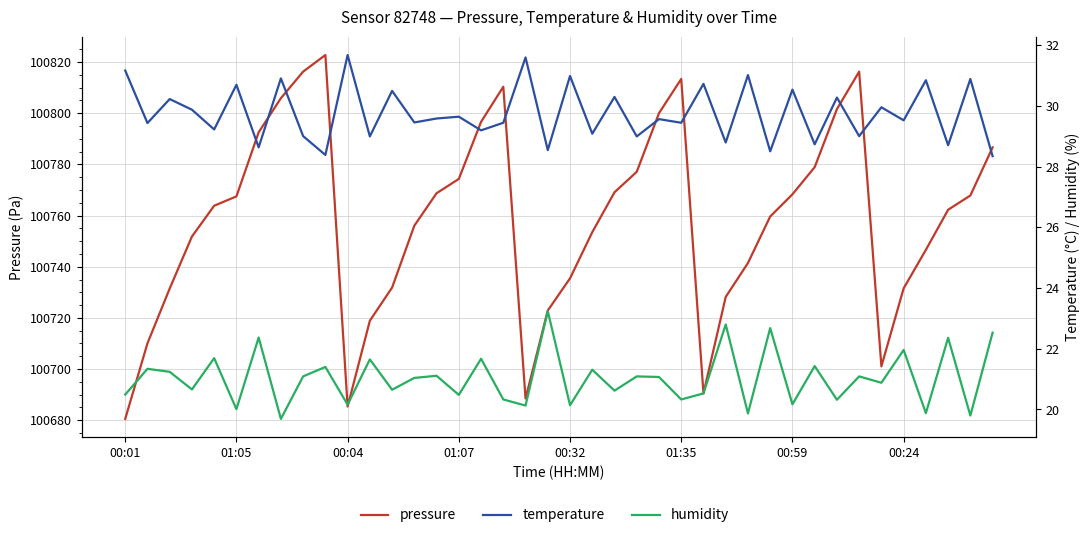

Rank the categories by temperature value from highest to lowest.

10, 18, 00:01, 28, 20, 00:24, 38, 36, 26, 01:35, 30, 12, 22, 32, 00:04, 34, 01:07, 15, 14, 24, 35, 13, 17, 25, 01:05, 00:32, 16, 21, 8, 33, 11, 23, 27, 31, 37, 00:59, 19, 29, 9, 39